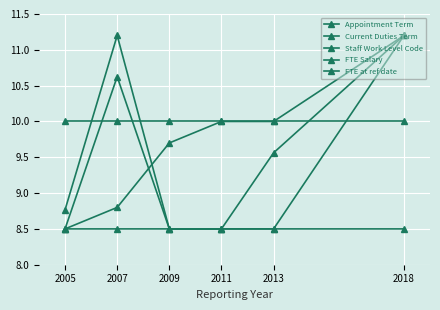

How many data points does each series have?

6